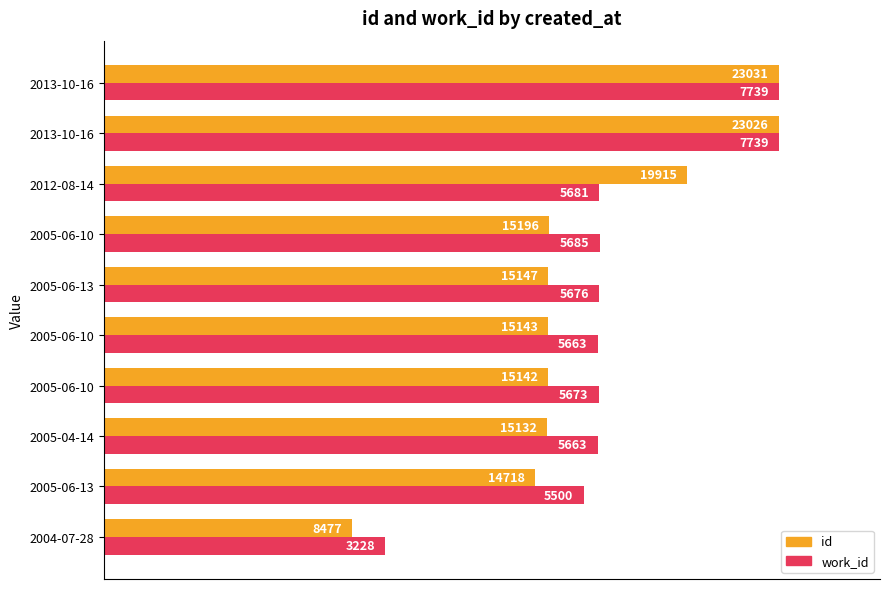

What are all the series names shown in the legend?

id, work_id